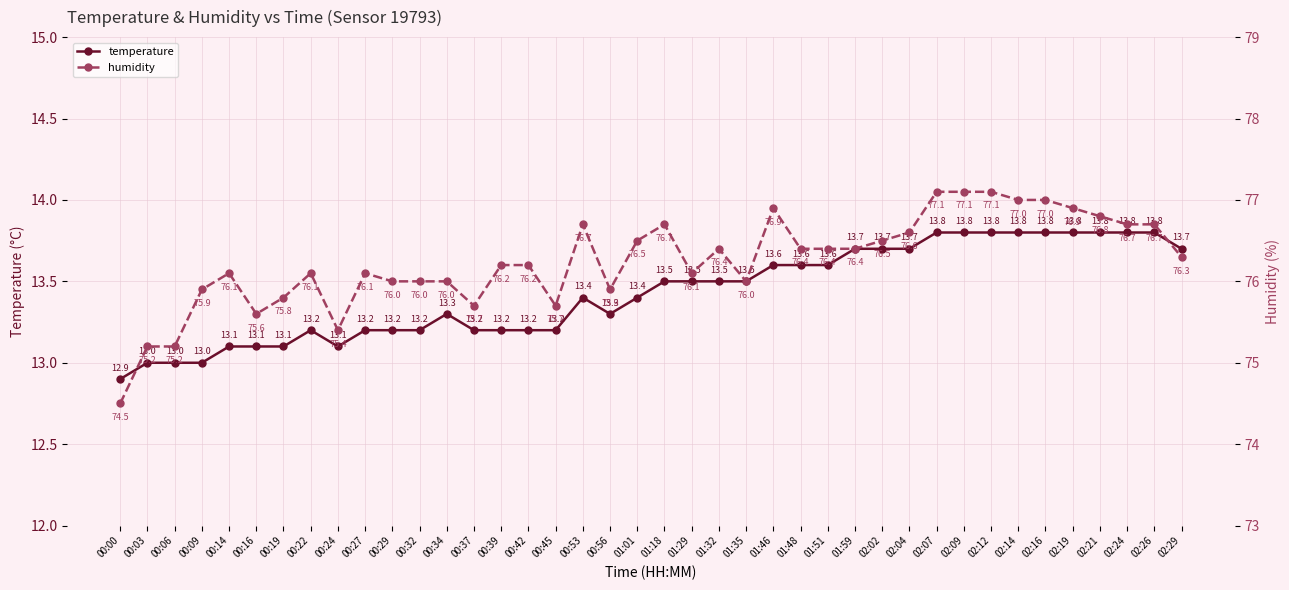

What is the sum of the humidity values at 00:34 and 01:01?

152.5